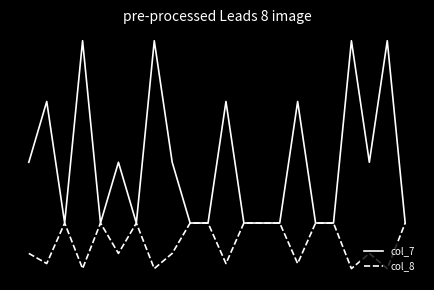

Reading left to right, extract all data points from this chart.

col_7: 0=2.0	1=3.0	2=1.0	3=4.0	4=1.0	5=2.0	6=1.0	7=4.0	8=2.0	9=1.0	10=1.0	11=3.0	12=1.0	13=1.0	14=1.0	15=3.0	16=1.0	17=1.0	18=4.0	19=2.0	20=4.0	21=1.0
col_8: 0=0.5	1=0.3	2=1.0	3=0.2	4=1.0	5=0.5	6=1.0	7=0.2	8=0.5	9=1.0	10=1.0	11=0.3	12=1.0	13=1.0	14=1.0	15=0.3	16=1.0	17=1.0	18=0.2	19=0.5	20=0.2	21=1.0